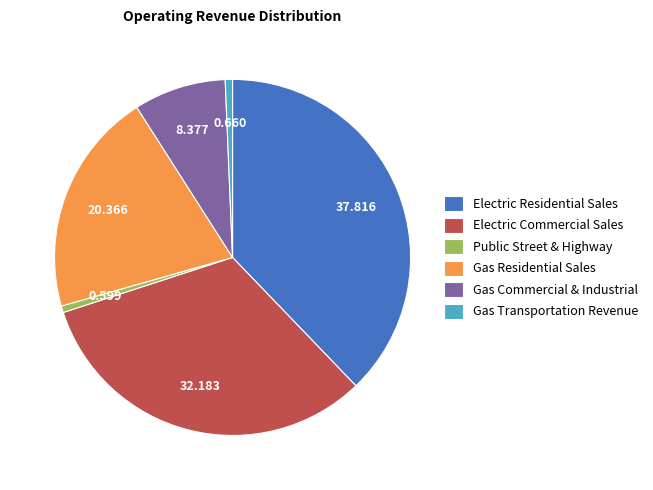

Combined, do Gas Residential Sales and Gas Commercial & Industrial account for over 50%?

No